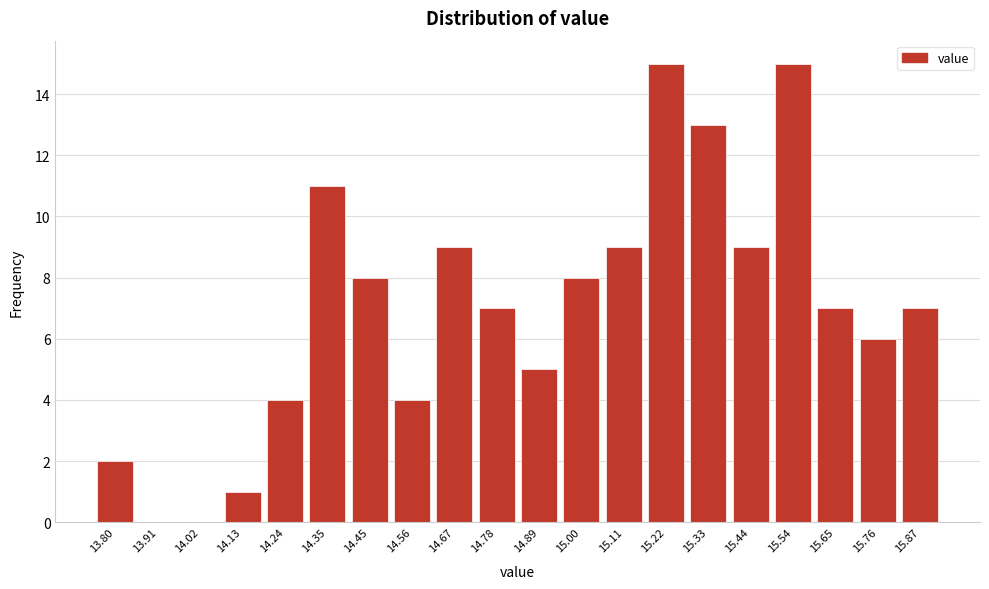

Reading left to right, what are all the values shown in this chart?

13.80=2	13.91=0	14.02=0	14.13=1	14.24=4	14.35=11	14.45=8	14.56=4	14.67=9	14.78=7	14.89=5	15.00=8	15.11=9	15.22=15	15.33=13	15.44=9	15.54=15	15.65=7	15.76=6	15.87=7